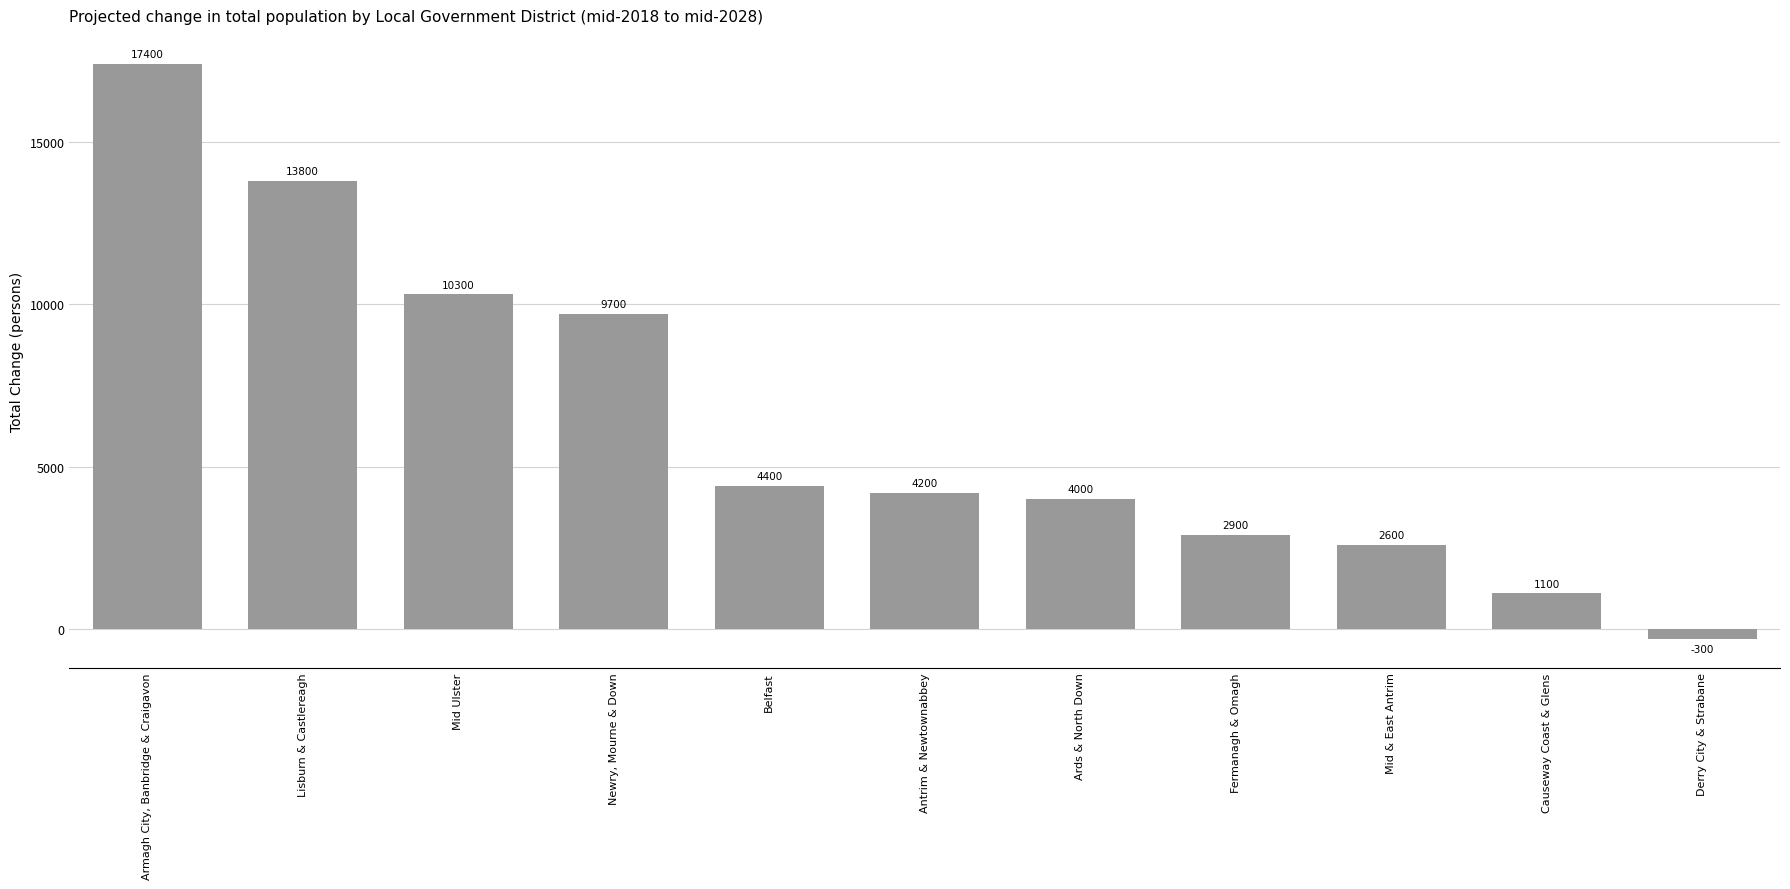

Does the chart contain stacked bars?

No